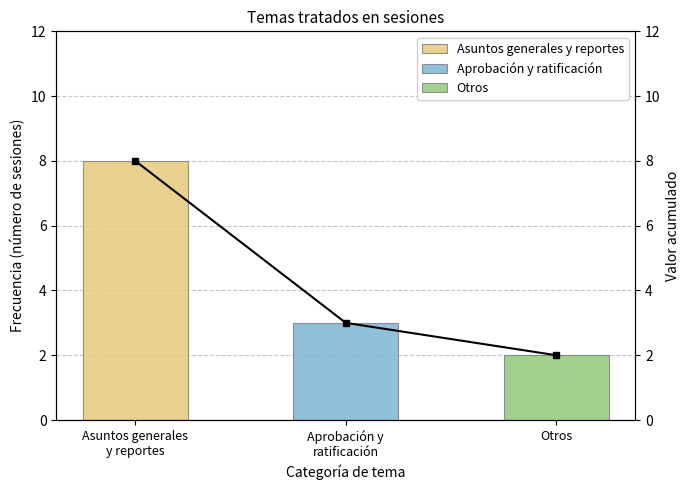

The chart shows a value of 2 at Otros. True or false?

True